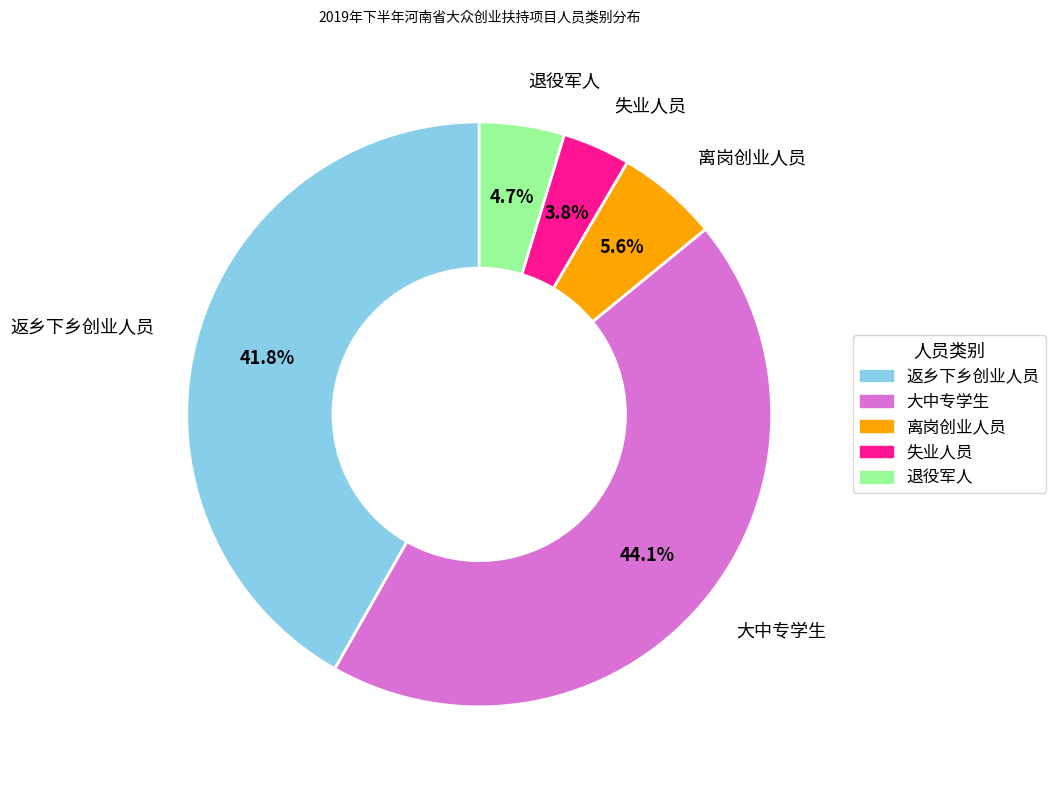

Is it true that 退役军人 is 5% of the pie?

True